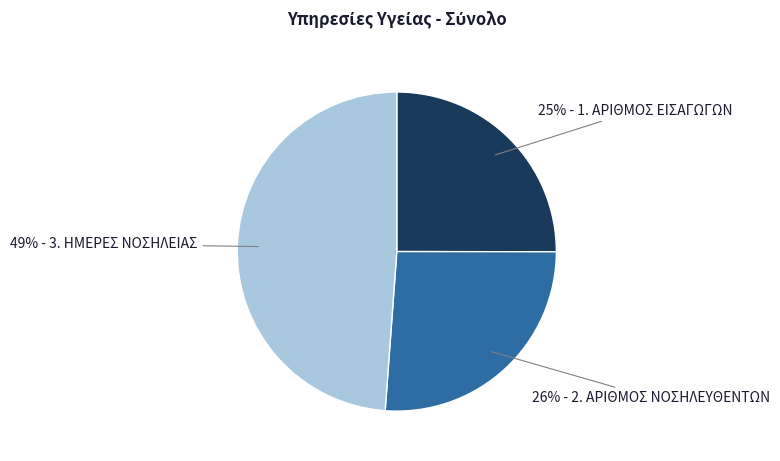

Is there a majority slice in this chart?

No